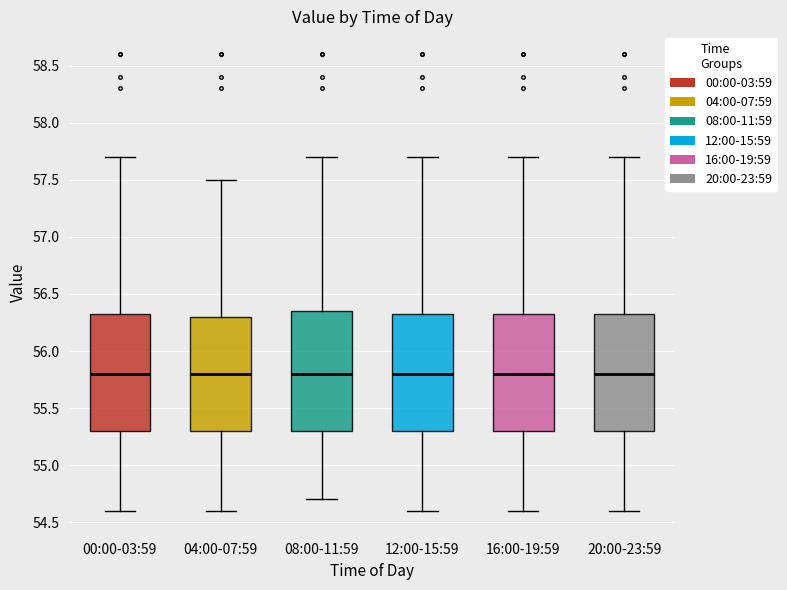

Reading left to right, read every box against the y-axis: the position of its median line, the range the box covers, and the ends of its whiskers. The values are not printed on the chart, so give them approximately, as read against the axis.

00:00-03:59: median 55.80, box 55.30 to 56.35, whiskers 54.60 to 57.70
04:00-07:59: median 55.80, box 55.30 to 56.30, whiskers 54.60 to 57.50
08:00-11:59: median 55.80, box 55.30 to 56.35, whiskers 54.70 to 57.70
12:00-15:59: median 55.80, box 55.30 to 56.35, whiskers 54.60 to 57.70
16:00-19:59: median 55.80, box 55.30 to 56.35, whiskers 54.60 to 57.70
20:00-23:59: median 55.80, box 55.30 to 56.35, whiskers 54.60 to 57.70